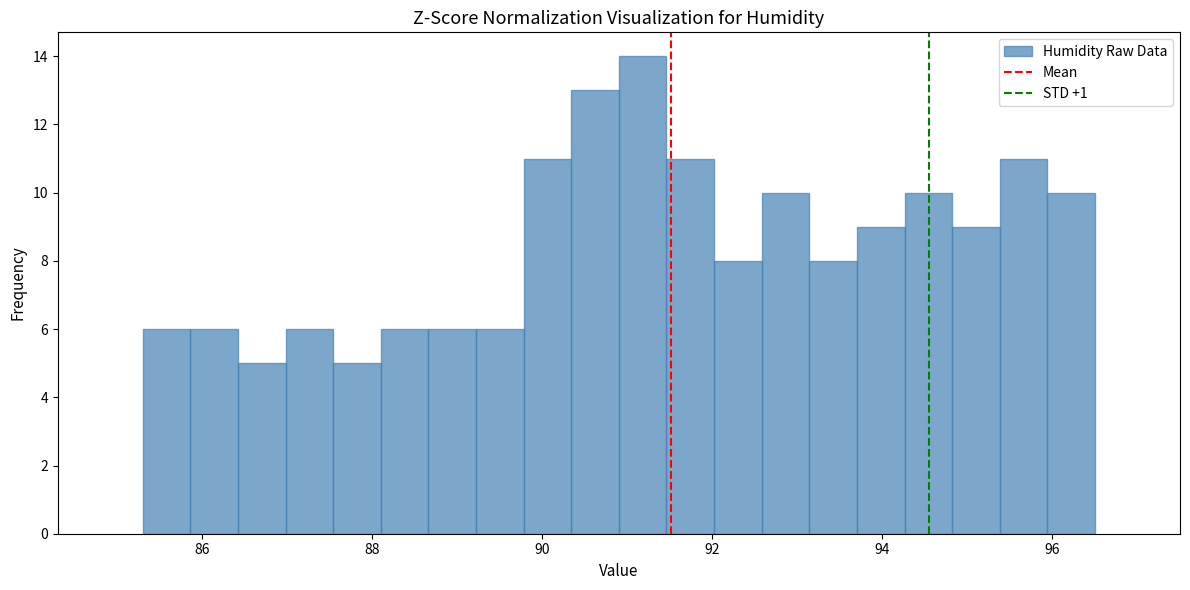

Around what value on the x-axis is the tallest bar? Give the approximate position of its centre, as read against the axis.

91.2